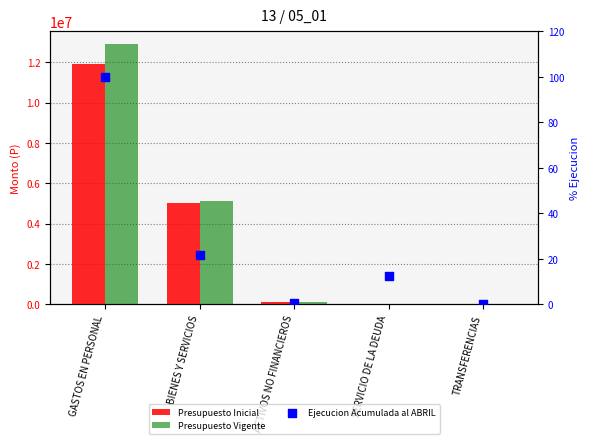

Is the value of Ejecucion Acumulada al ABRIL at GASTOS EN PERSONAL greater than the value of Presupuesto Vigente at ACTIVOS NO FINANCIEROS?

No